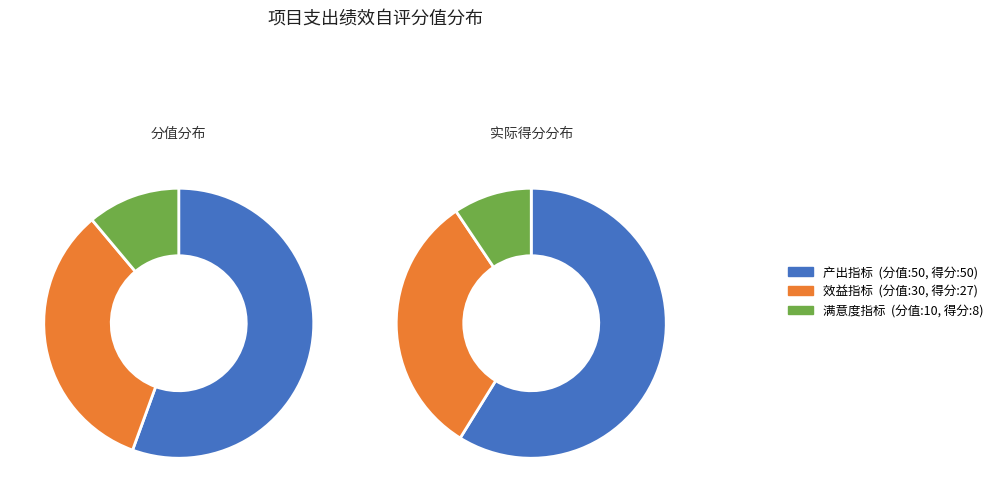

To the nearest percent, what is the combined percentage of 产出指标 and 效益指标?

89%